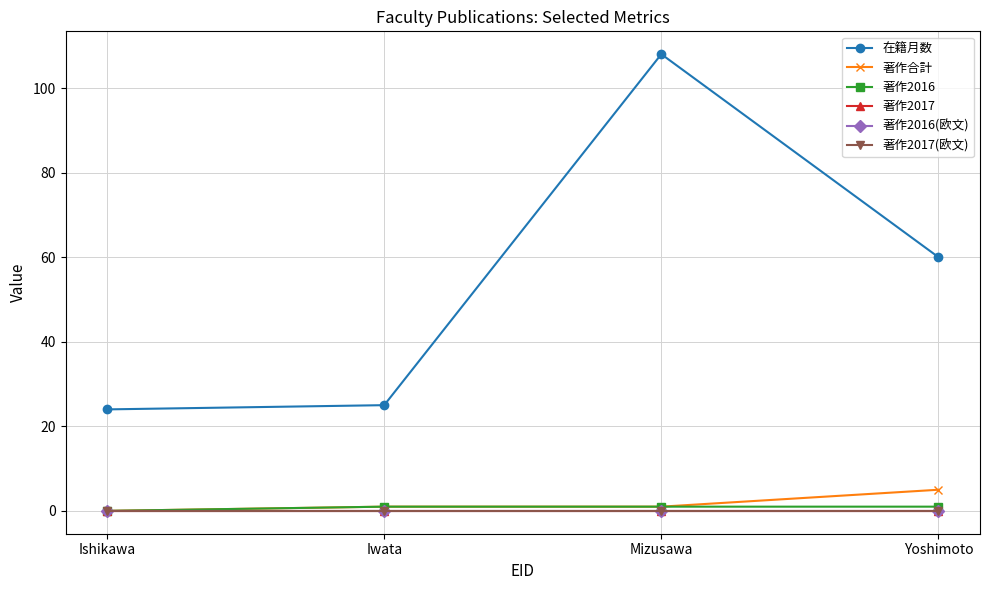

What position from the left is Yoshimoto?

4